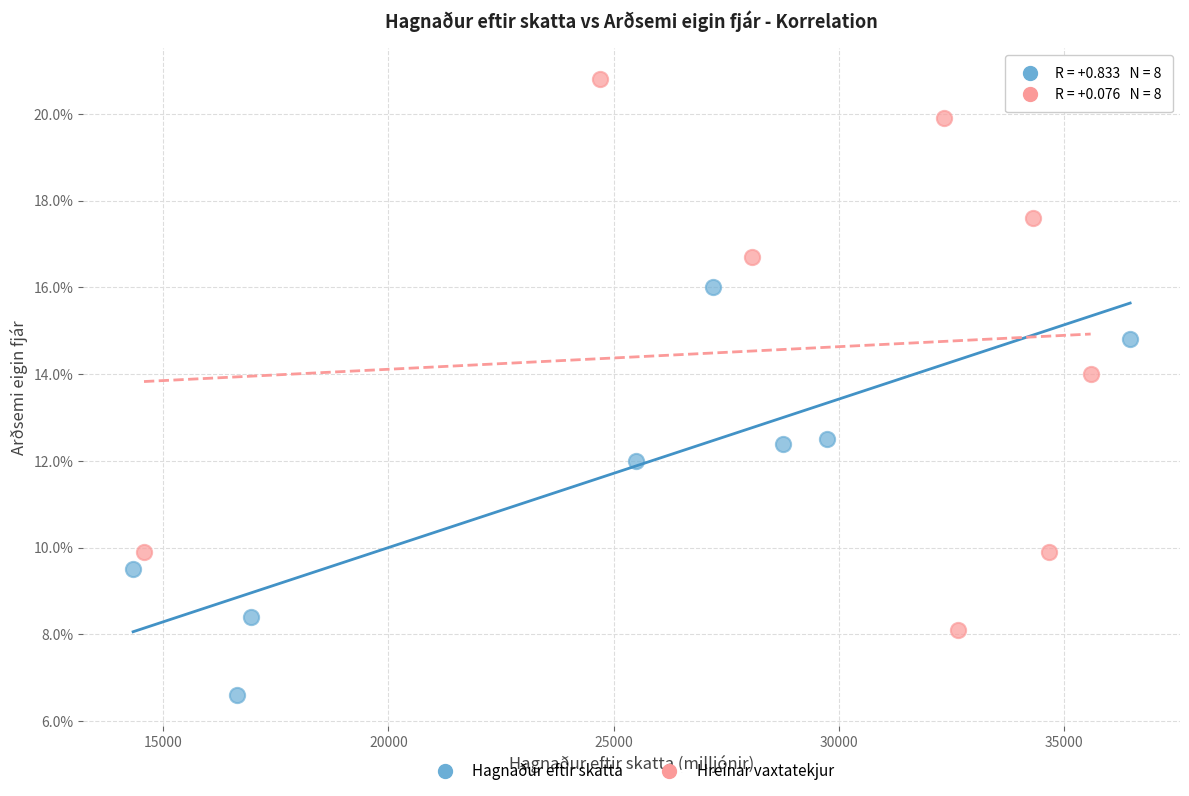

What are all the series names shown in the legend?

Hagnaður eftir skatta, Hreinar vaxtatekjur